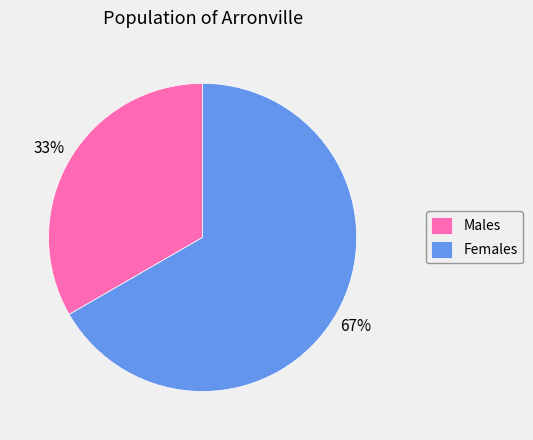

To the nearest percent, what percentage of the pie is Females?

67%